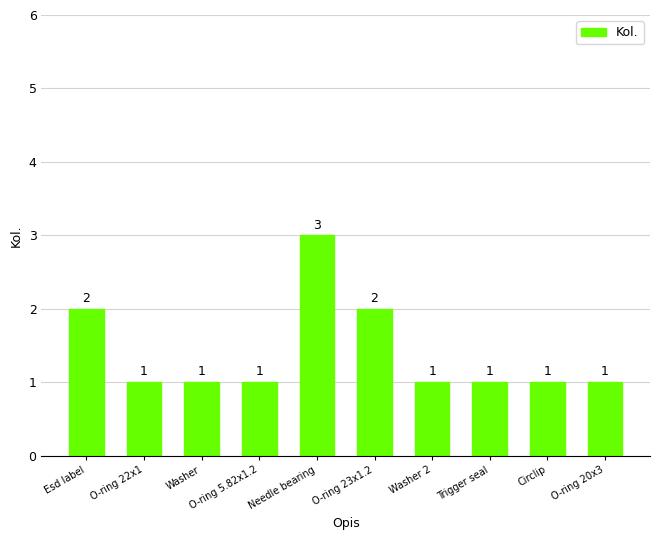

Is it true that the value at Esd label is 2?

True